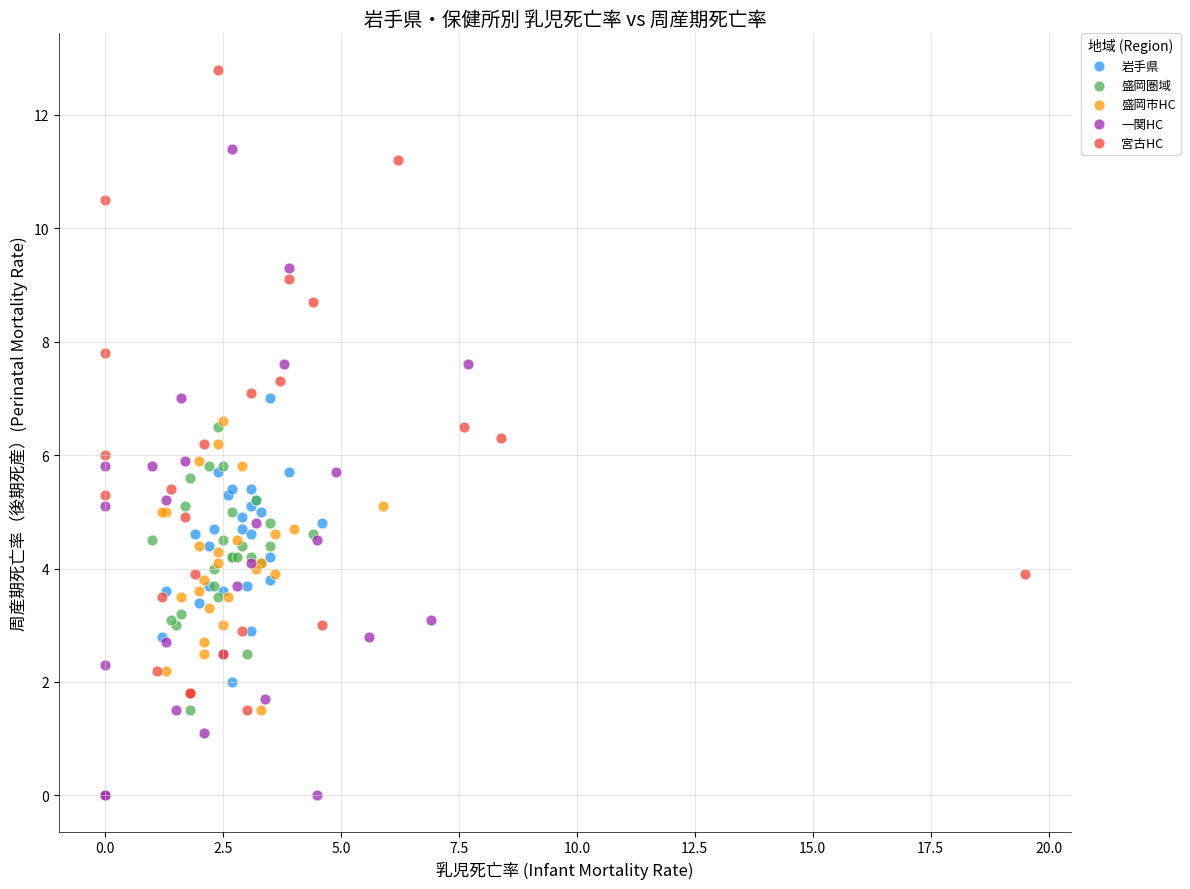

Which series reaches the maximum Y coordinate?

宮古HC